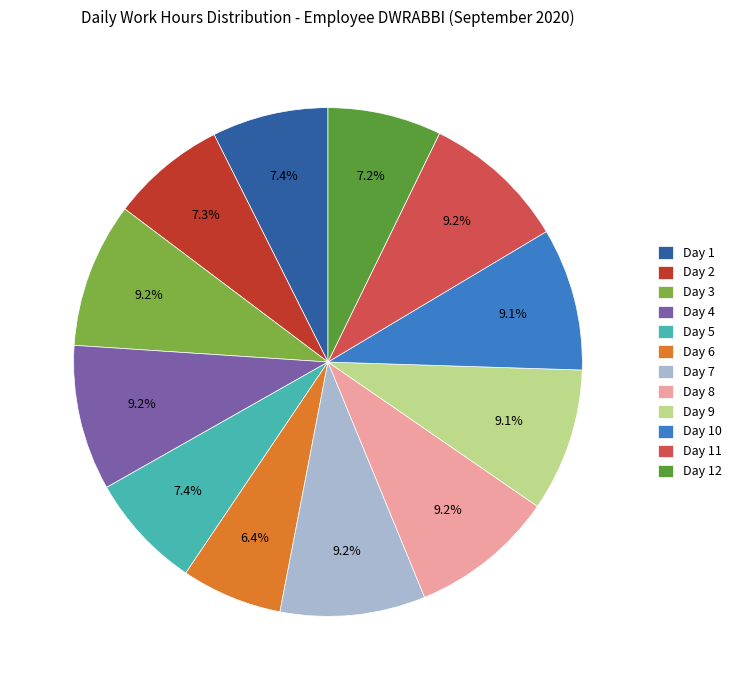

What percentage is NOT represented by Day 5?

92.6%